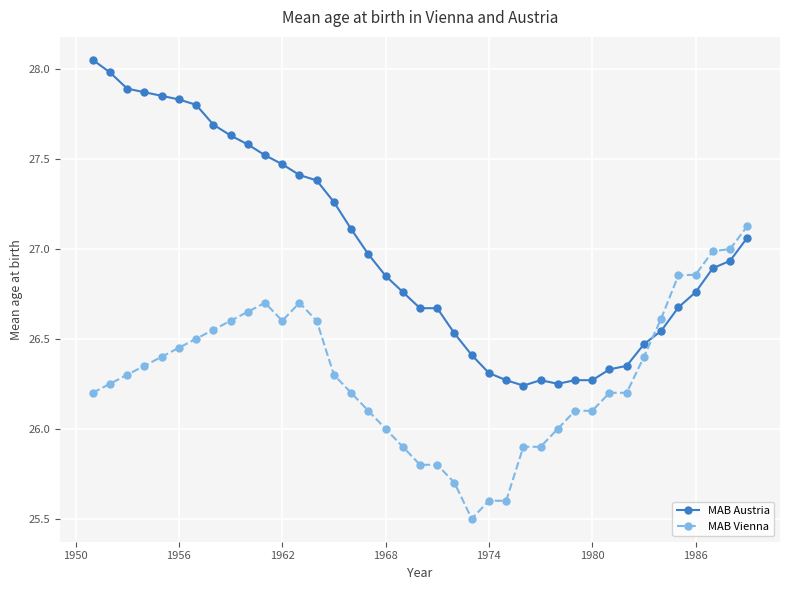

Does the chart display data point markers on the line(s)?

Yes